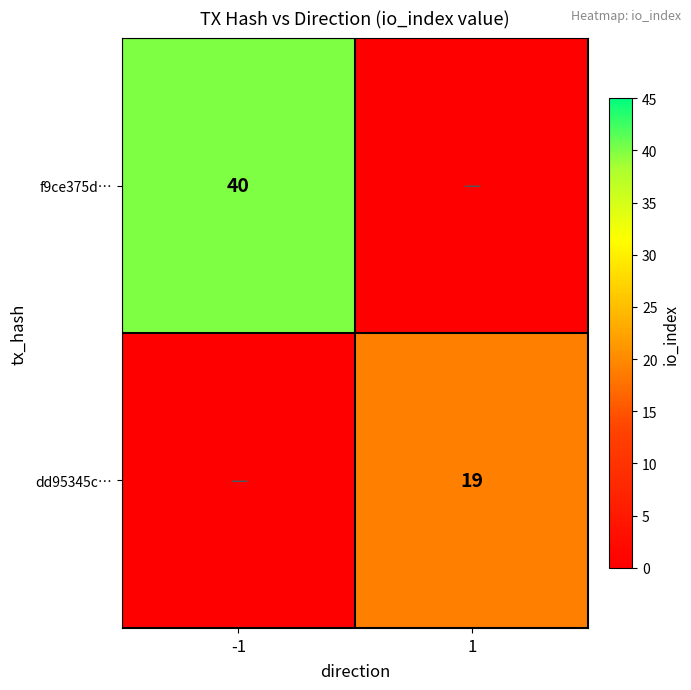

Is the value of f9ce375d… at -1 greater than the value of dd95345c… at 1?

Yes